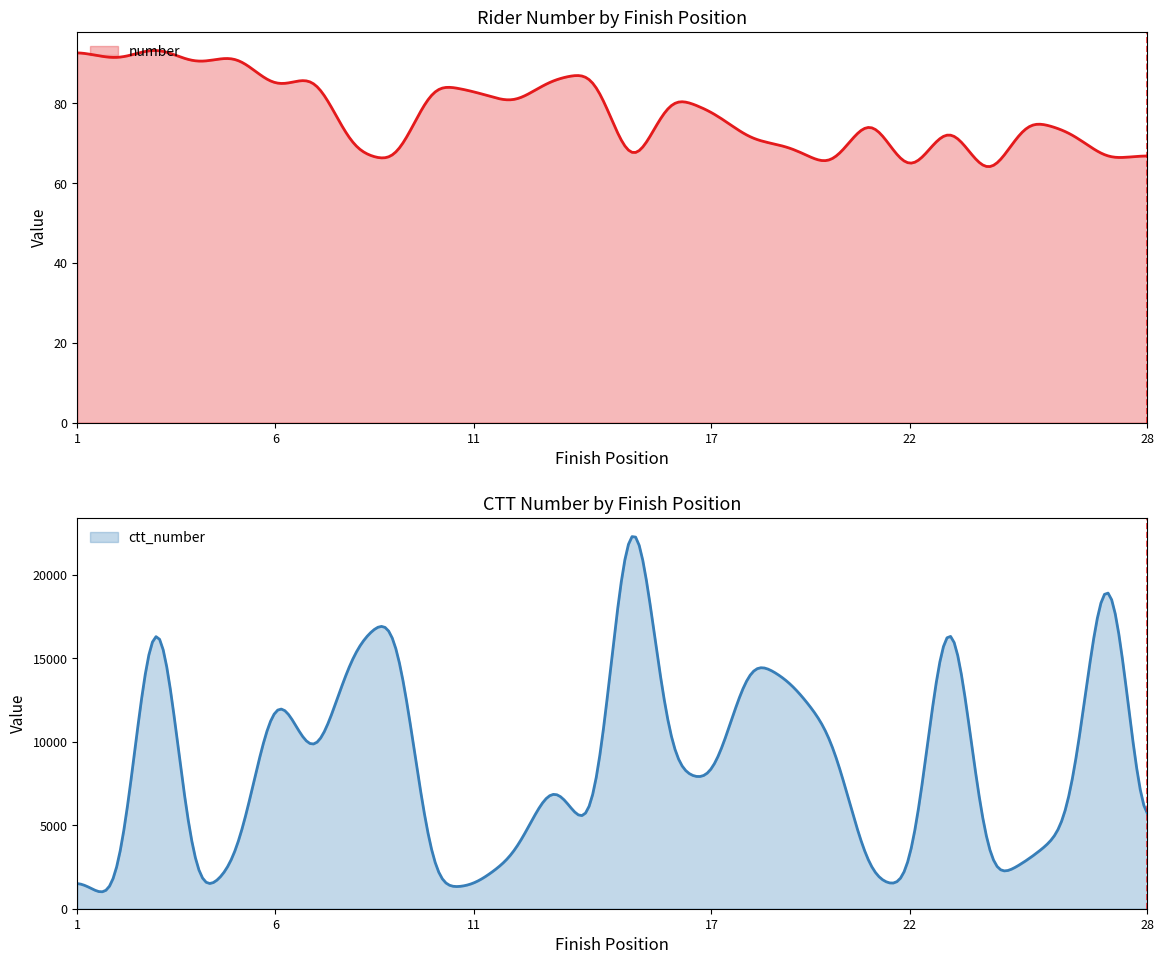

True or false: ctt_number and number intersect in this chart.

False